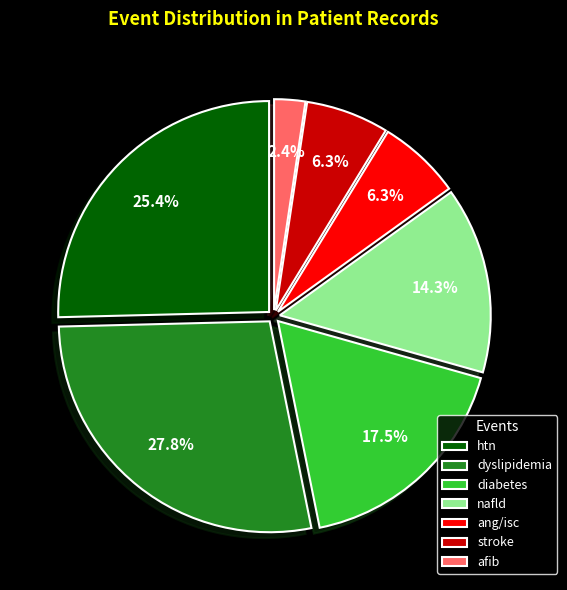

The stroke slice represents 15% of the pie. True or false?

False